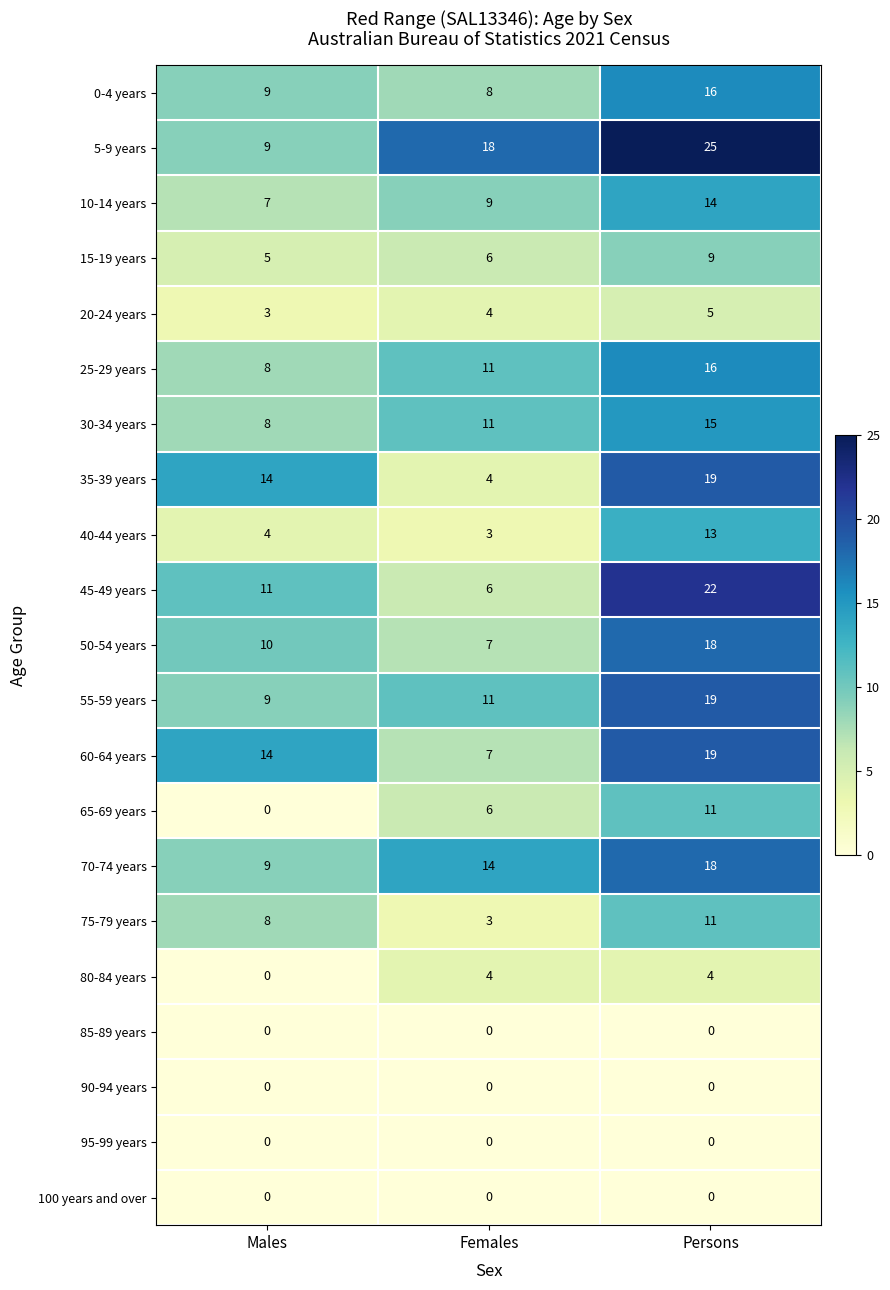

Which category has the highest value across all series?

Persons